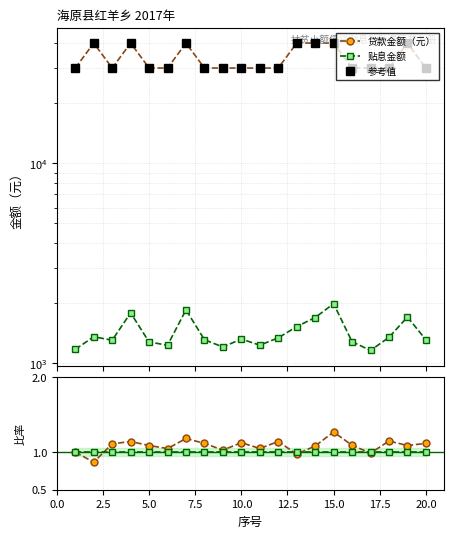

How many categories are shown in the chart?

20